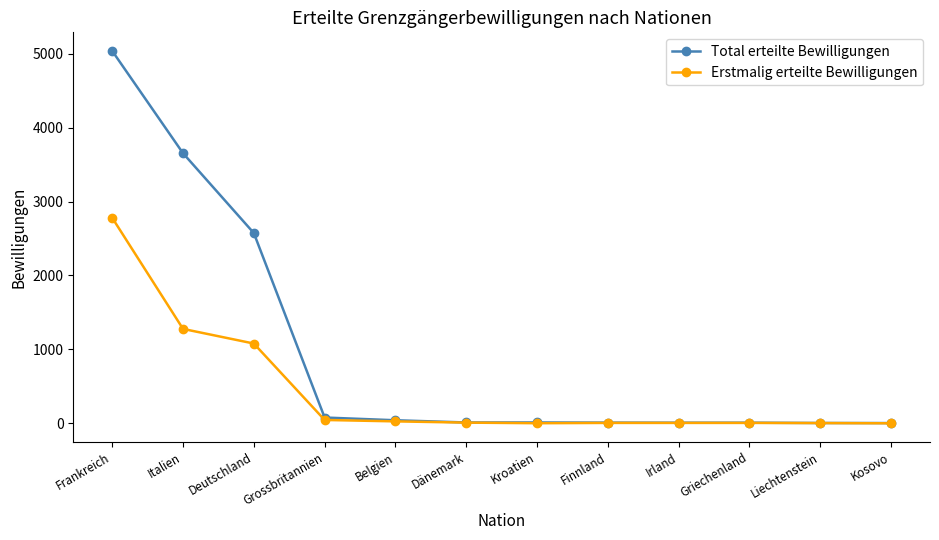

What is the maximum value shown in the chart?

5038